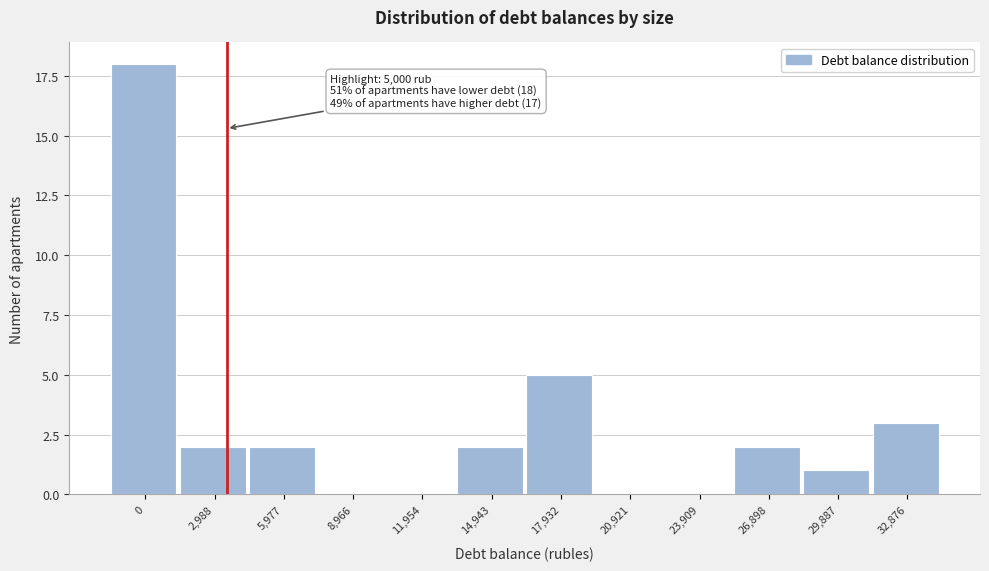

Reading left to right, transcribe all the data shown in this chart.

0=18	2,988=2	5,977=2	8,966=0	11,954=0	14,943=2	17,932=5	20,921=0	23,909=0	26,898=2	29,887=1	32,876=3